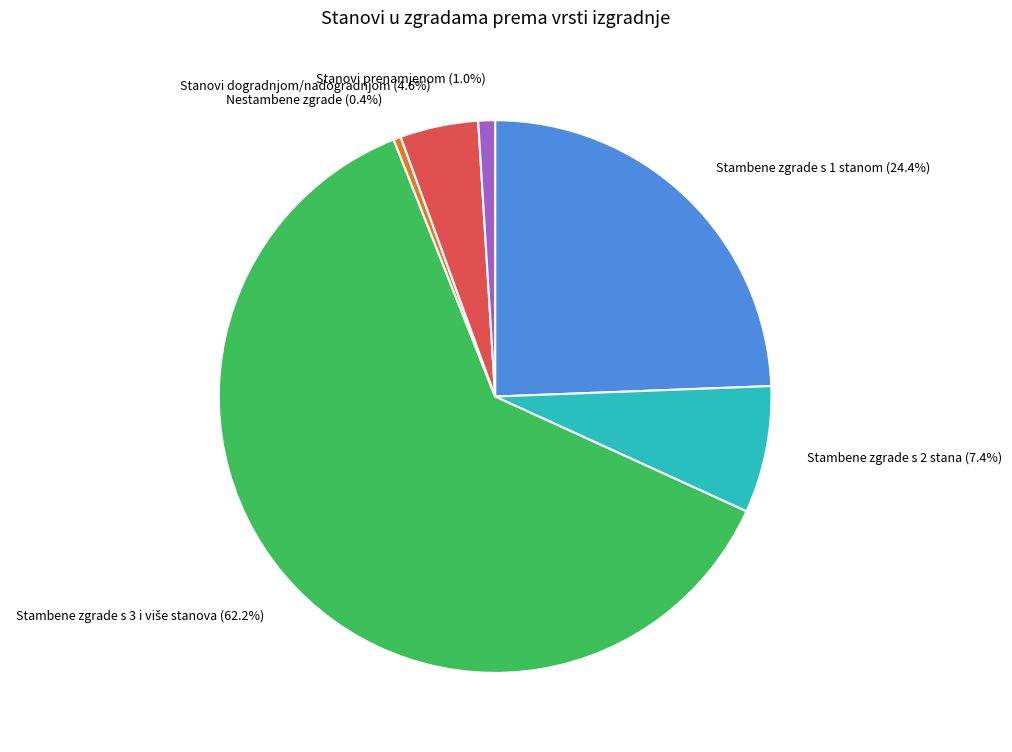

Which has a higher value, Stanovi dogradnjom/nadogradnjom or Nestambene zgrade?

Stanovi dogradnjom/nadogradnjom